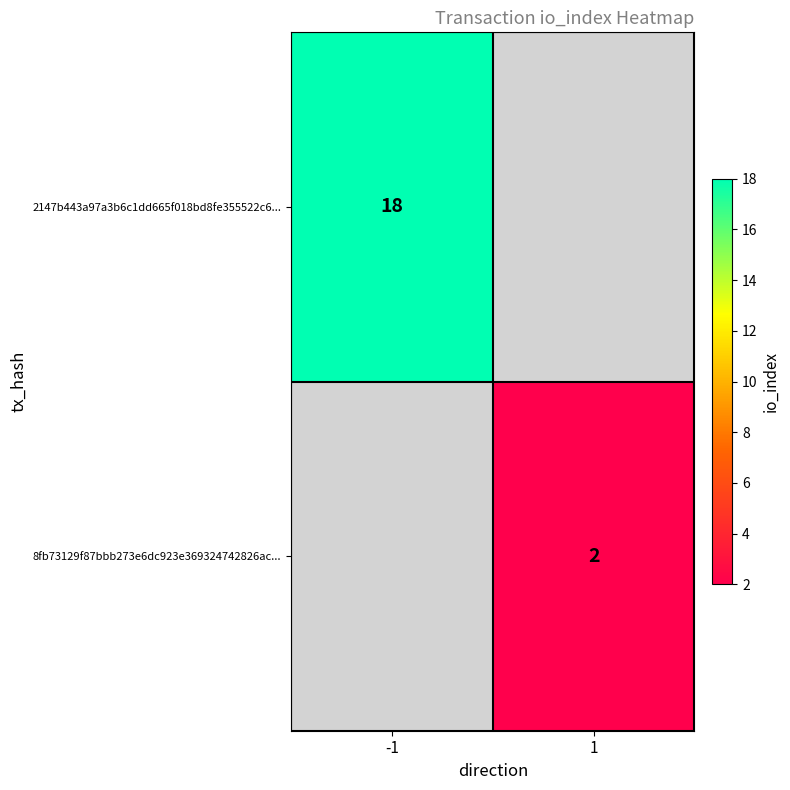

The 8fb73129f87bbb273e6dc923e369324742826ac... series shows 1 at 1. True or false?

False